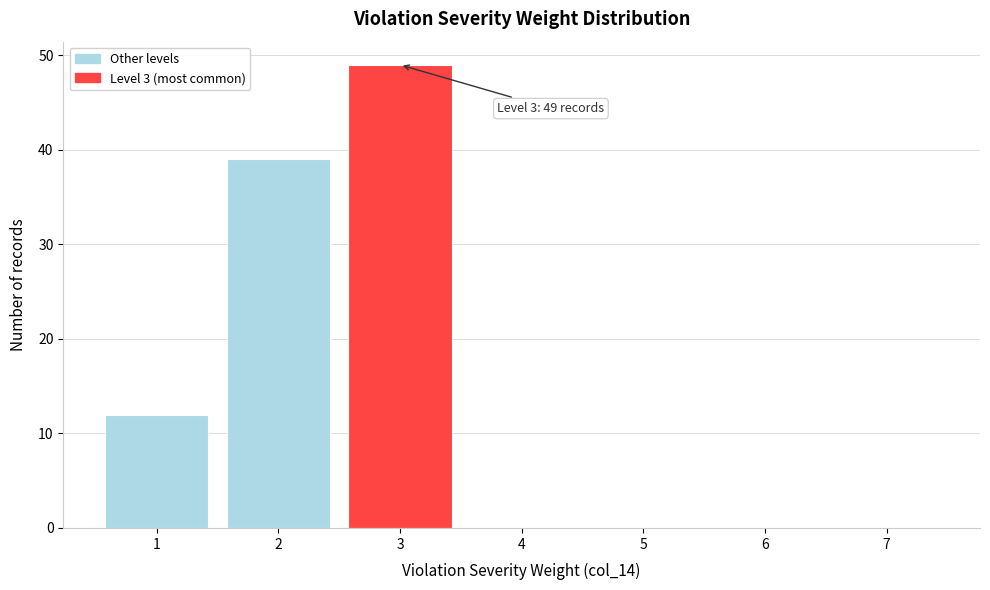

Which range on the x-axis has the tallest bar?

2.5 to 3.5